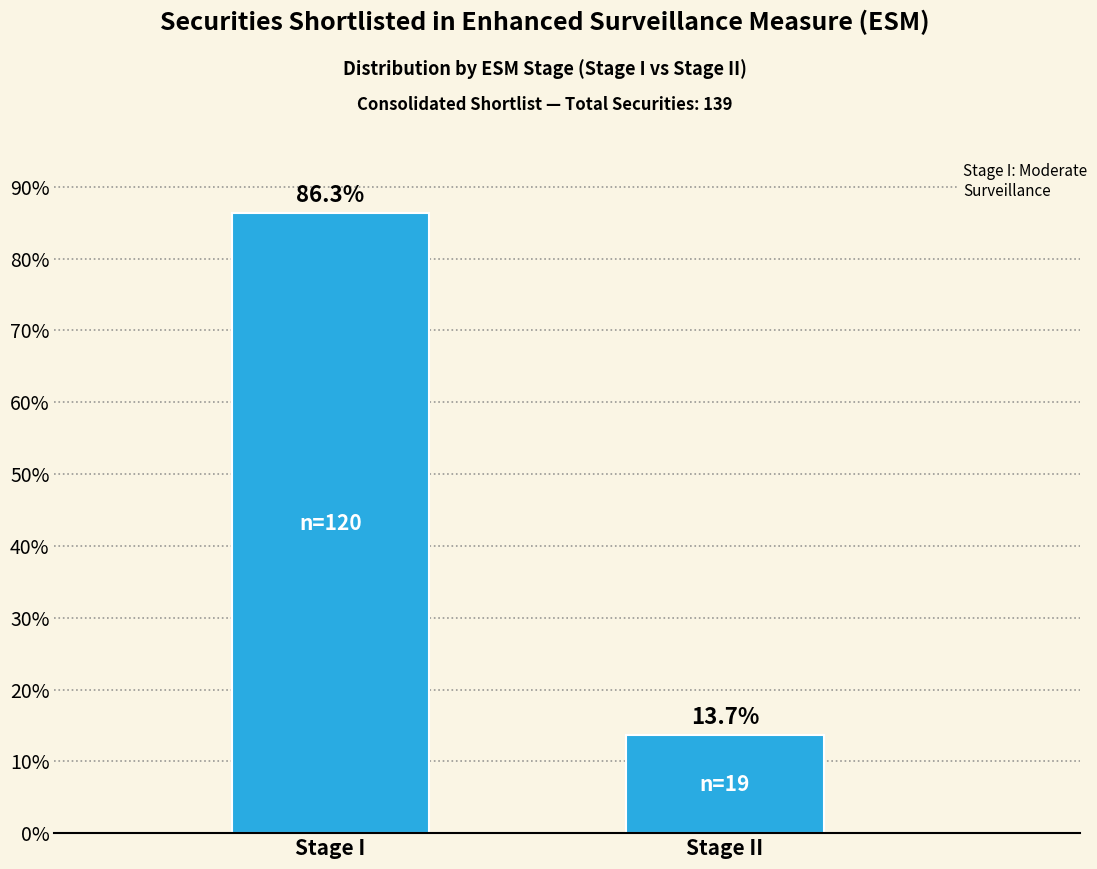

Reading left to right, transcribe all the data shown in this chart.

86.3	13.7